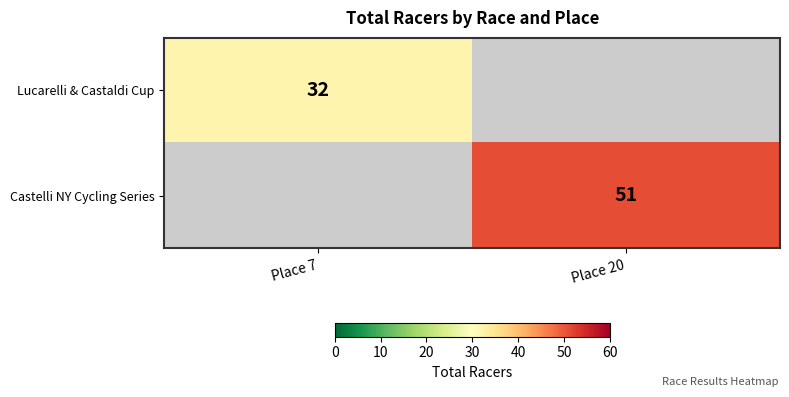

The Castelli NY Cycling Series series shows 51 at Place 20. True or false?

True